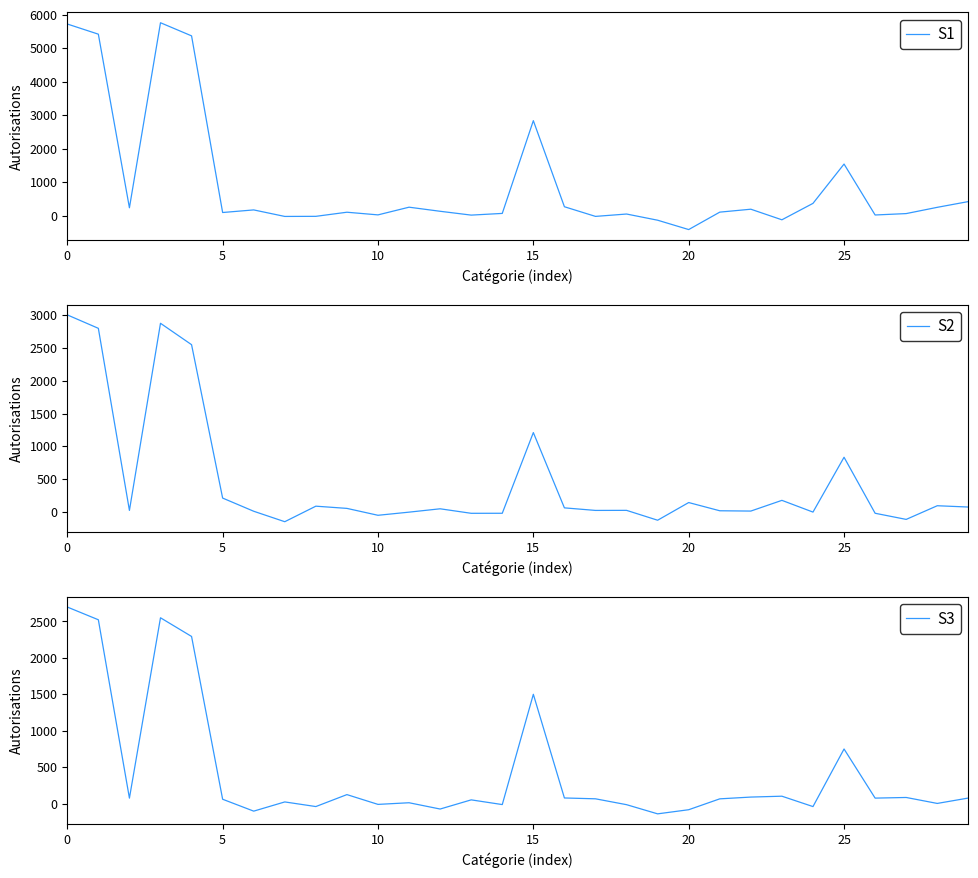

What is the label of the 25th point from the left?

24